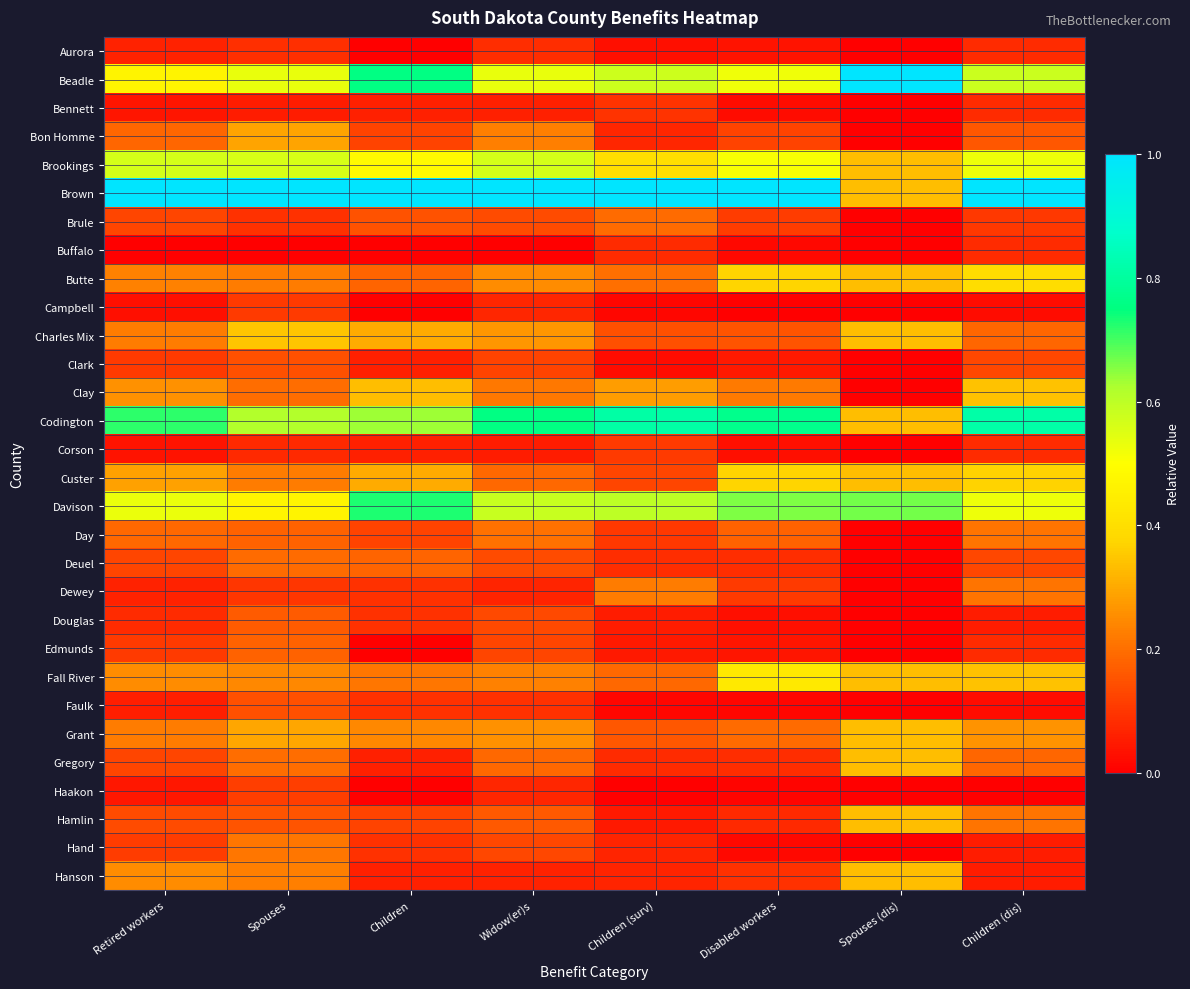

Rank the series at Disabled workers from highest to lowest value.

Brown, Codington, Davison, Beadle, Brookings, Fall River, Butte, Custer, Clay, Grant, Day, Charles Mix, Bon Homme, Brule, Dewey, Hanson, Deuel, Gregory, Hamlin, Clark, Edmunds, Aurora, Corson, Douglas, Bennett, Buffalo, Hand, Faulk, Haakon, Campbell